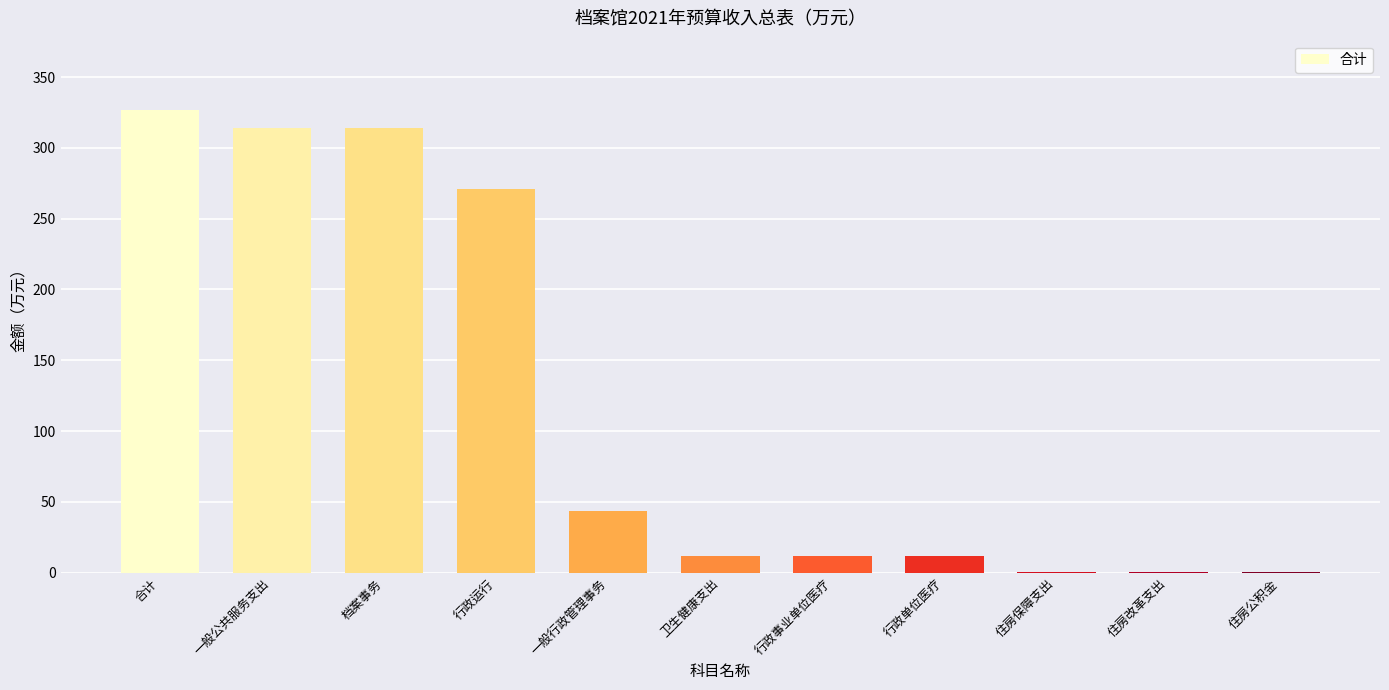

Reading left to right, what are all the values shown in this chart?

326.7	314.2	314.2	270.8	43.4	11.9	11.9	11.9	0.6	0.6	0.6